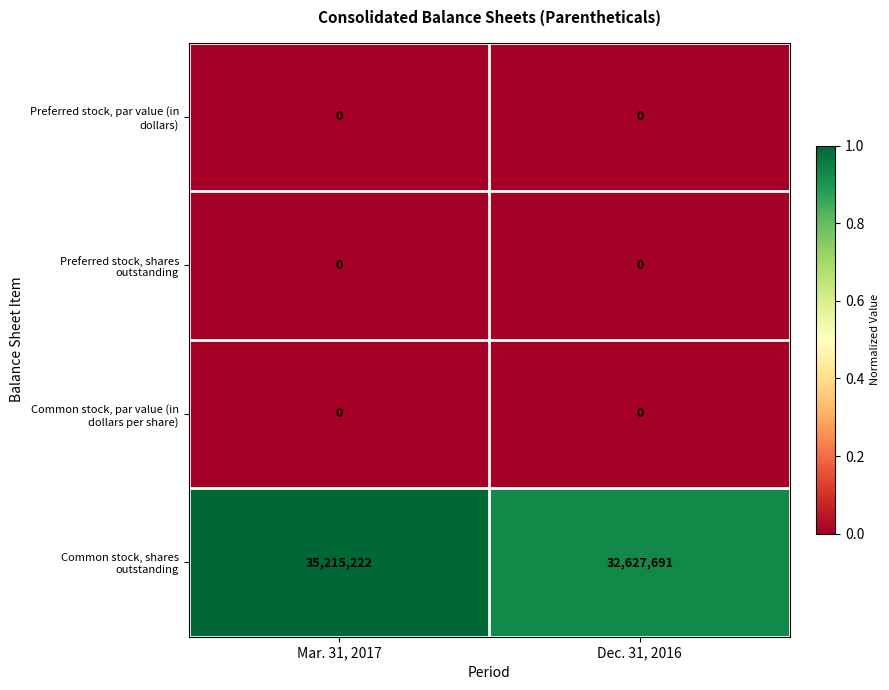

Which category has the highest value across all series?

Mar. 31, 2017